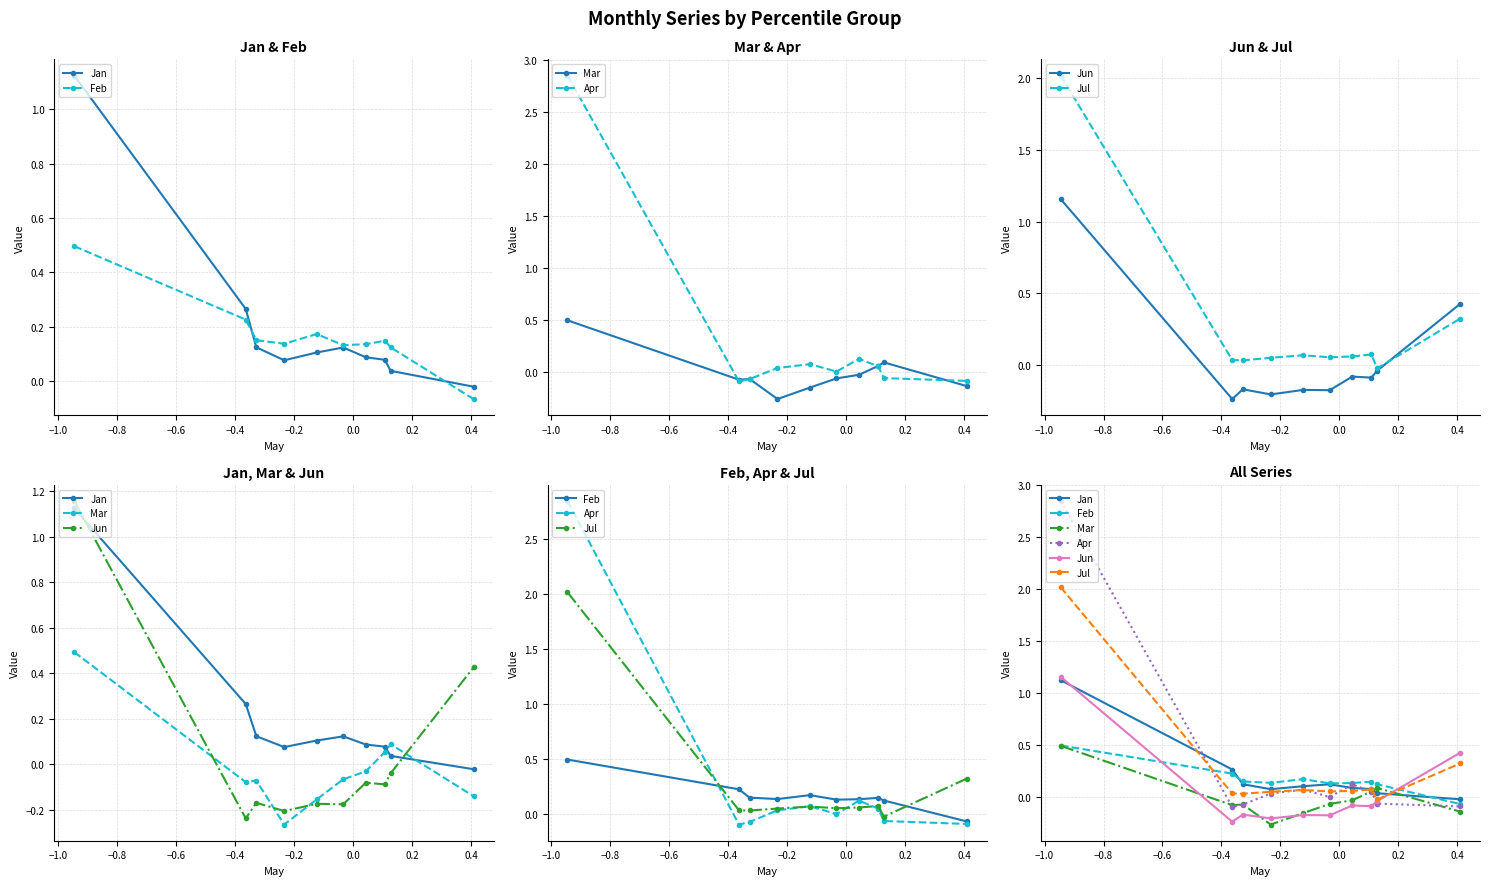

Which series ends up on top after the final intersection of Feb and Jan?

Jan